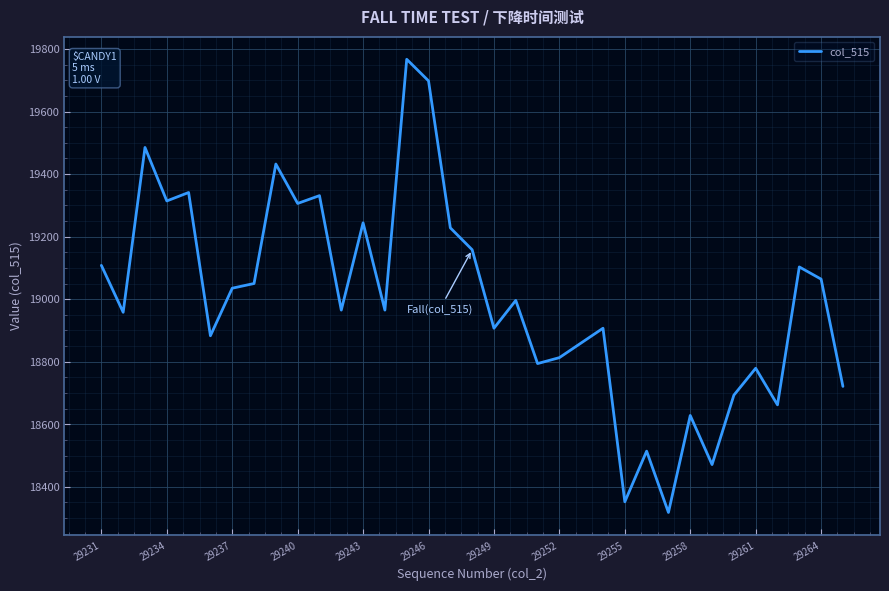

What is the average value?

18996